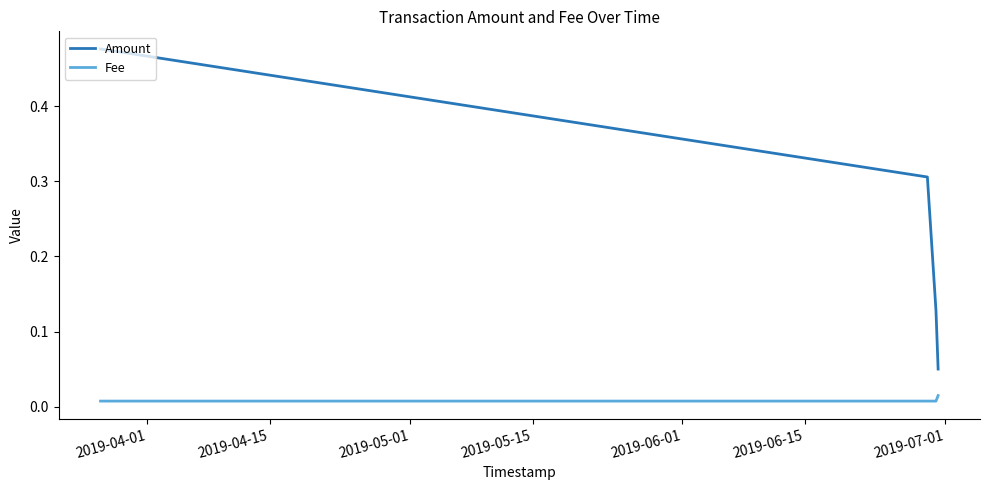

True or false: Amount and Fee cross at least once.

False